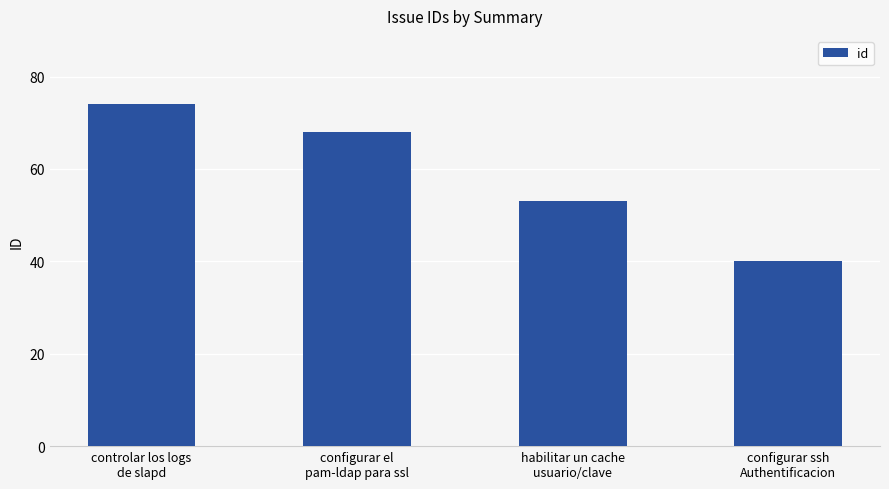

At which label is the value closest to 57?

habilitar un cache
usuario/clave